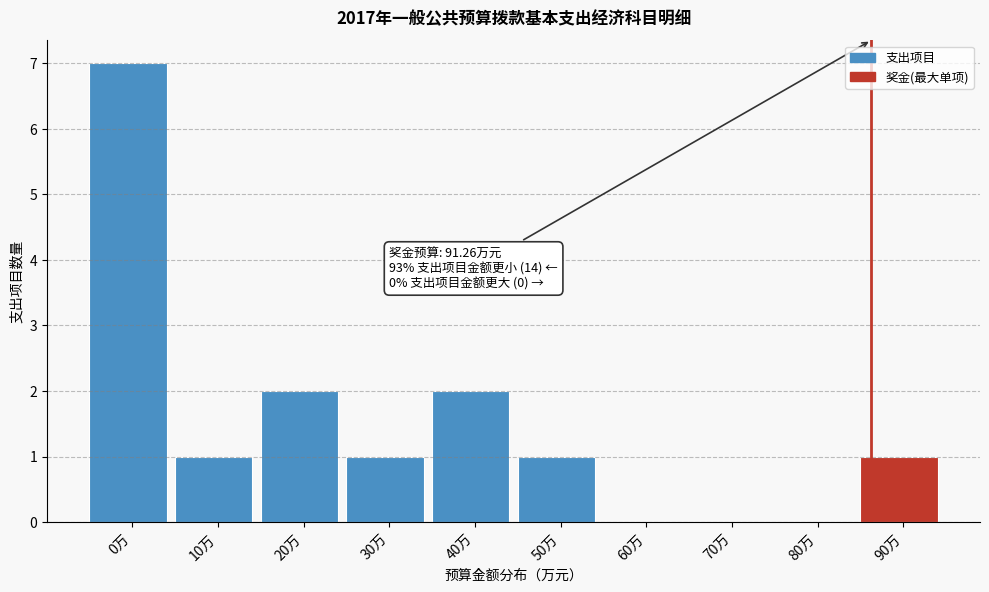

Reading left to right, list all the values displayed in this chart.

0万=7	10万=1	20万=2	30万=1	40万=2	50万=1	60万=0	70万=0	80万=0	90万=1